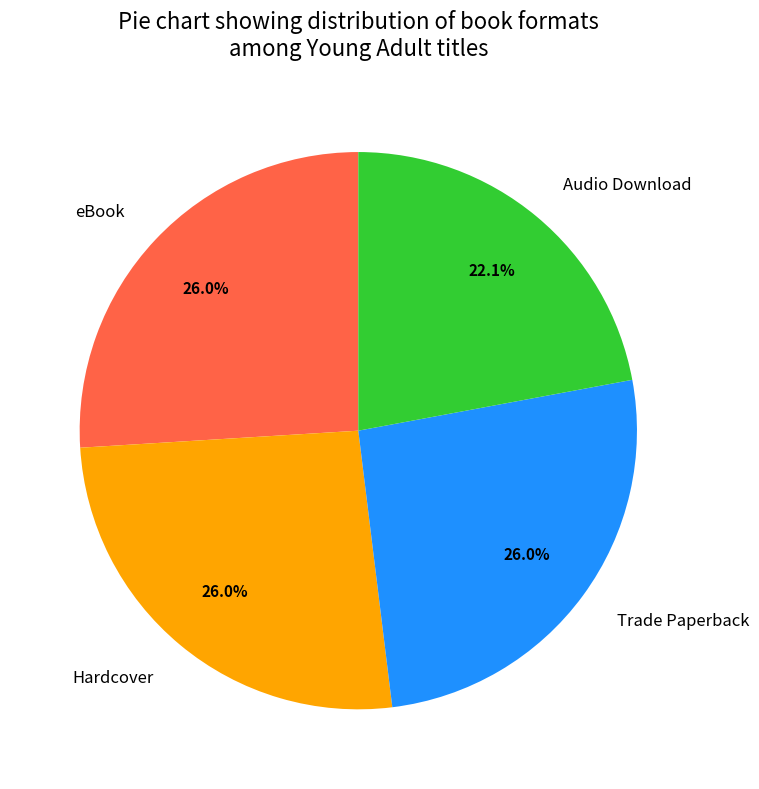

How many segments does this pie chart have?

4